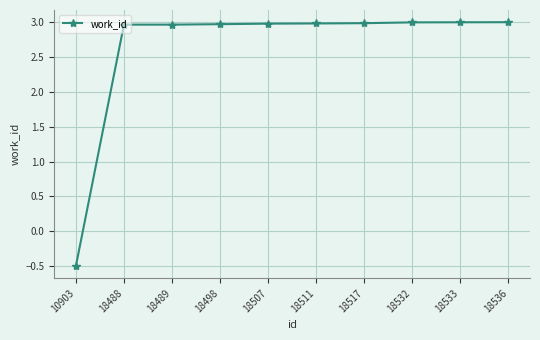

How many values are below 2?

1